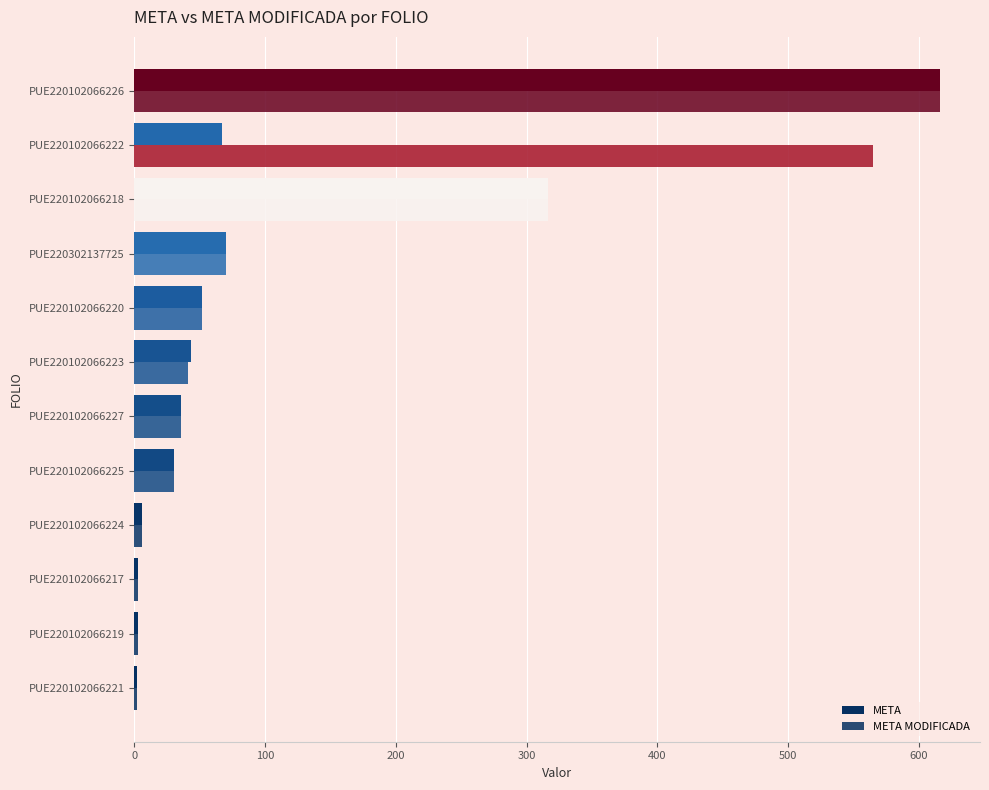

Which series has the largest total across all categories?

META MODIFICADA